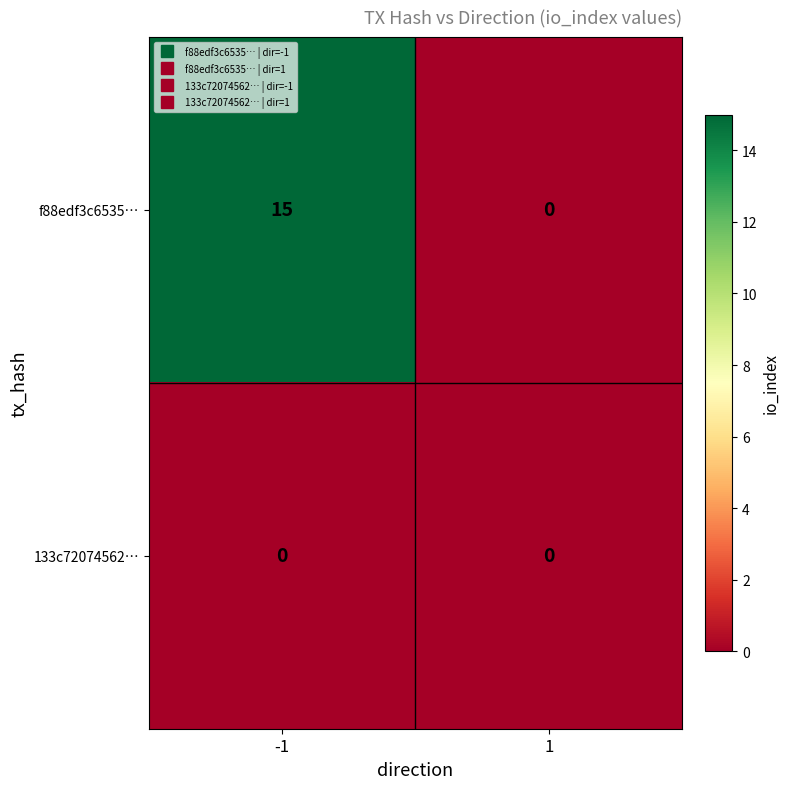

Rank the series by their average value, from highest to lowest.

f88edf3c6535…, 133c72074562…